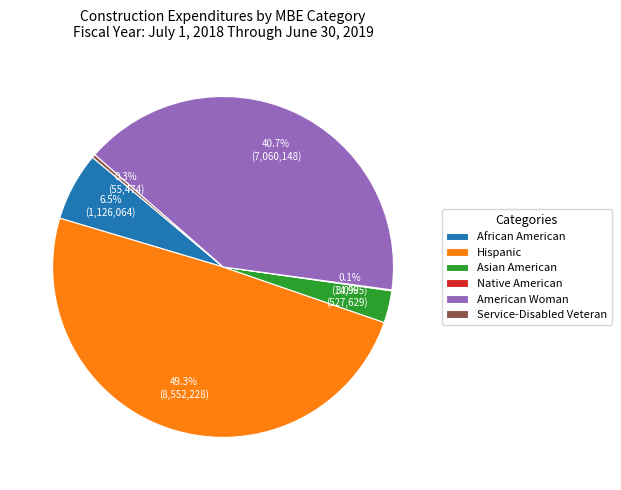

Which has a higher value, Service-Disabled Veteran or African American?

African American